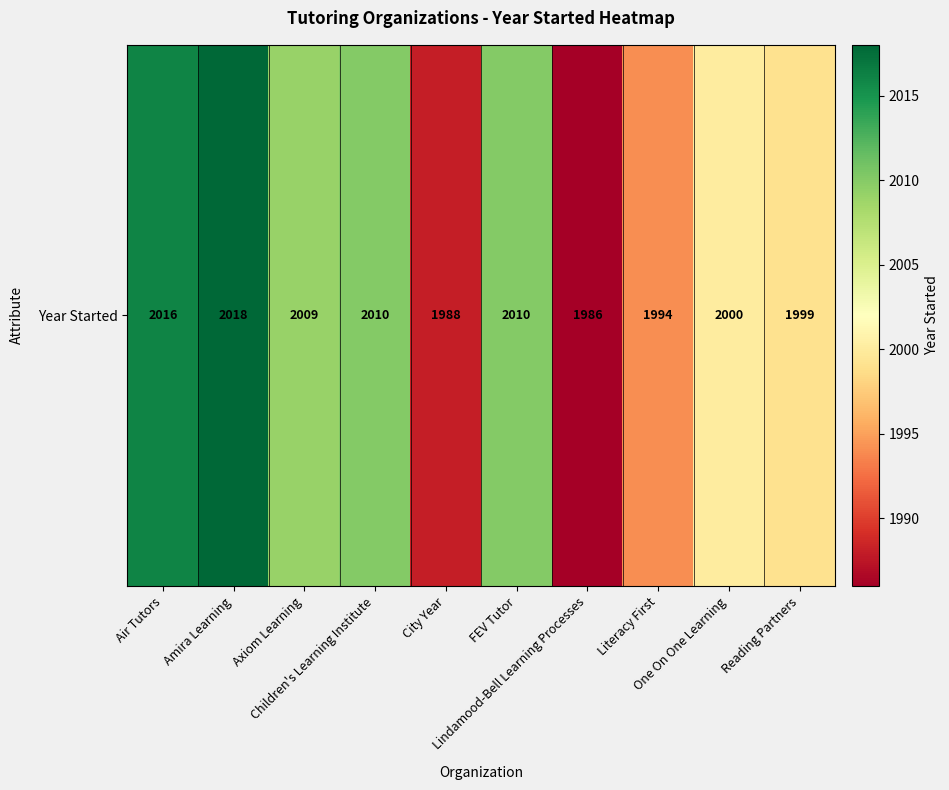

Reading left to right, what are all the values shown in this chart?

2016	2018	2009	2010	1988	2010	1986	1994	2000	1999